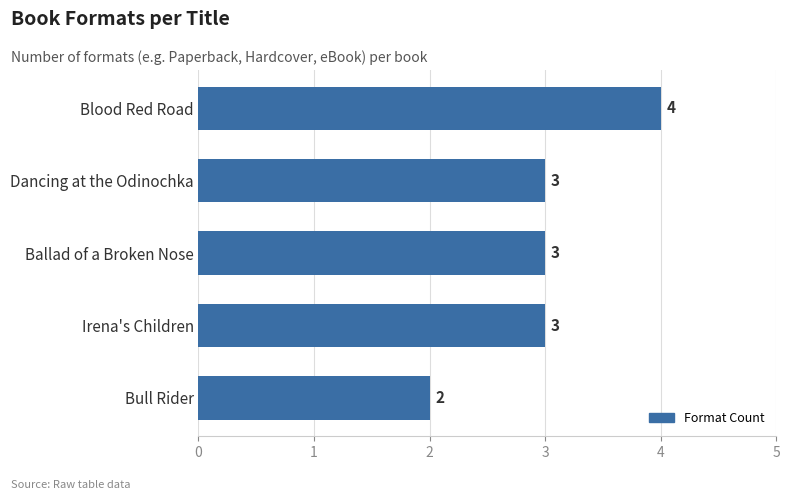

What is the greatest value displayed?

4